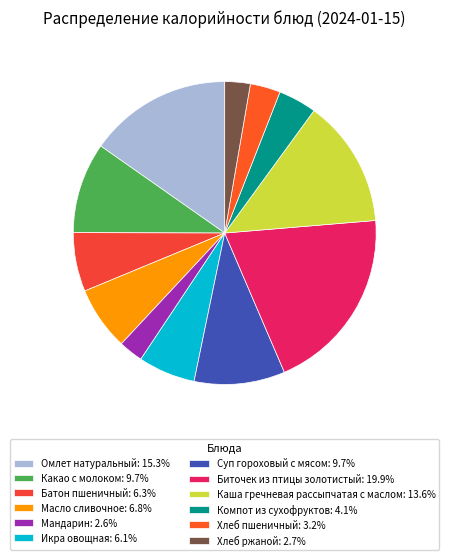

The Батон пшеничный slice represents 6% of the pie. True or false?

True